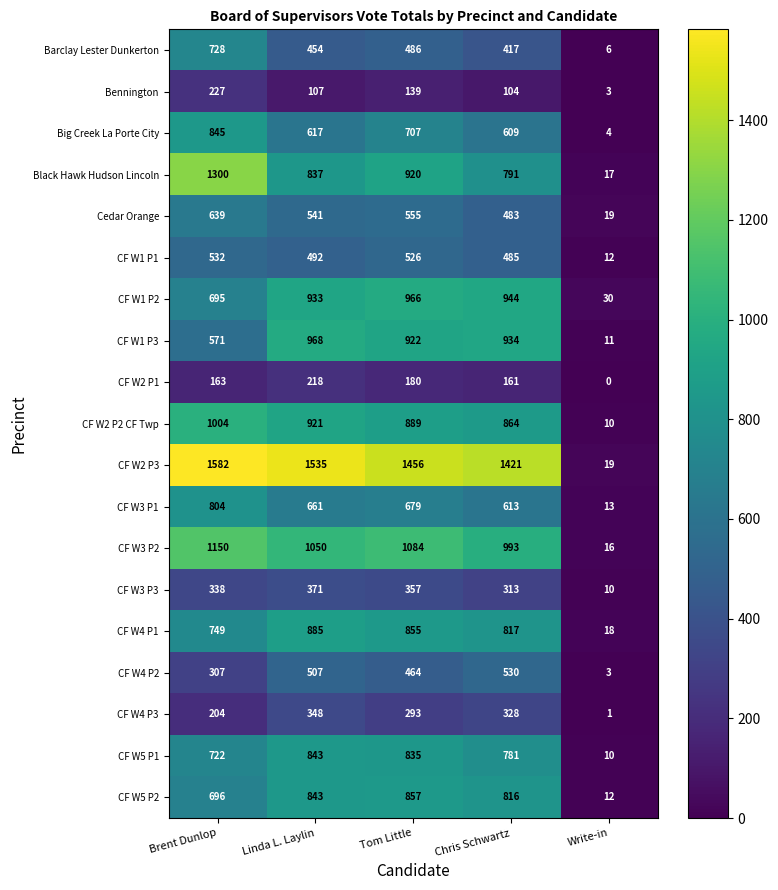

What is the greatest value displayed?

1582